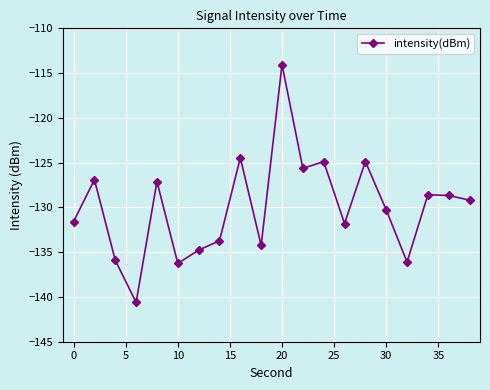

What is the value of the 7th point from the left?

-134.8